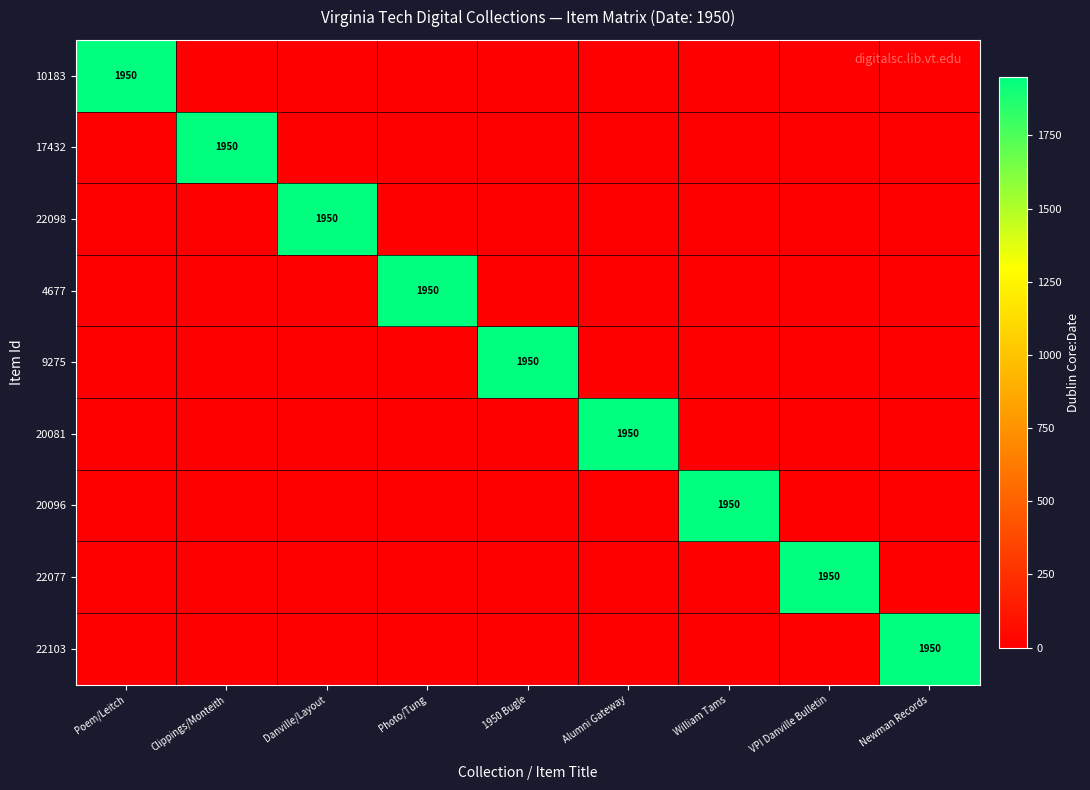

Rank the categories by 22098 value from highest to lowest.

Danville/Layout, Poem/Leitch, Clippings/Monteith, Photo/Tung, 1950 Bugle, Alumni Gateway, William Tams, VPI Danville Bulletin, Newman Records